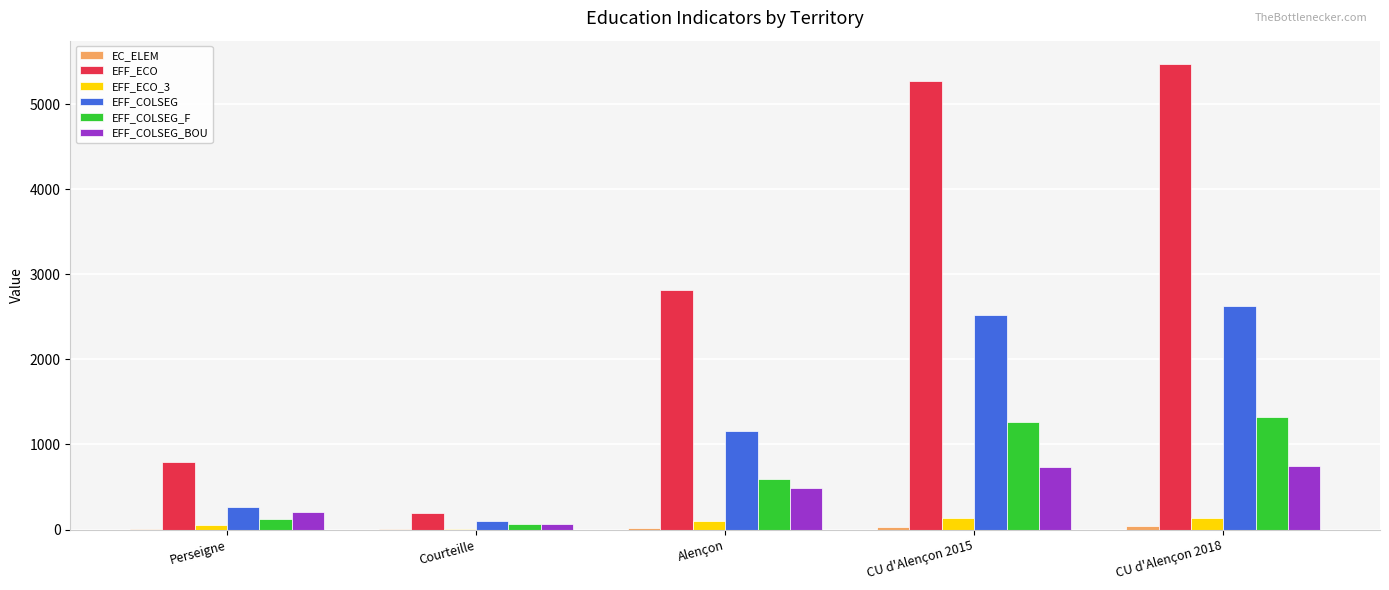

Is the value of EFF_COLSEG_F at CU d'Alençon 2018 greater than the value of EFF_COLSEG at Alençon?

Yes